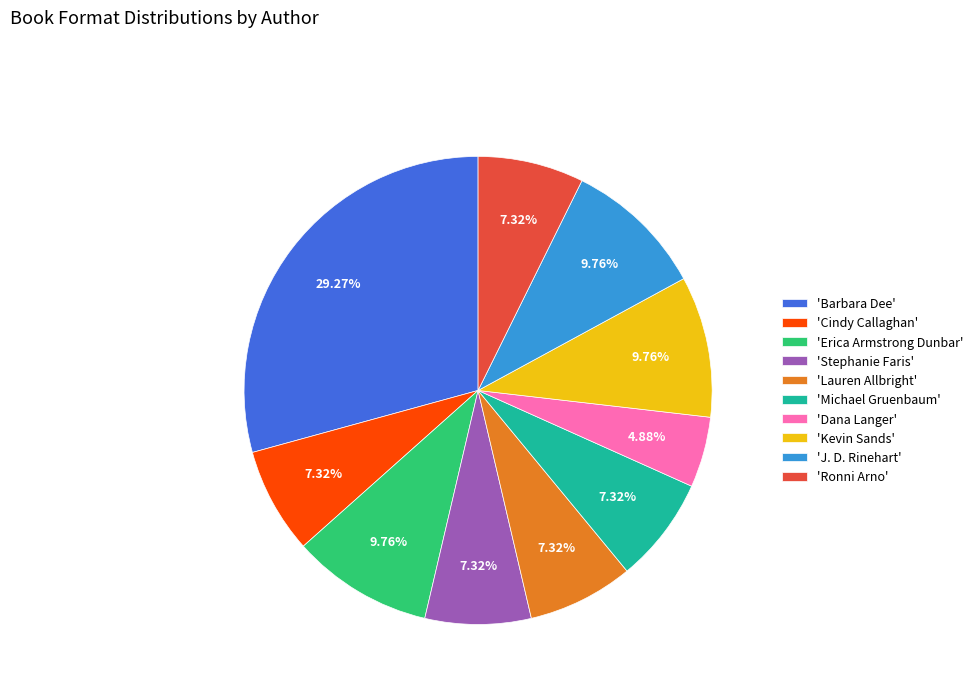

Is the sum of 'Cindy Callaghan' and 'Stephanie Faris' greater than half?

No